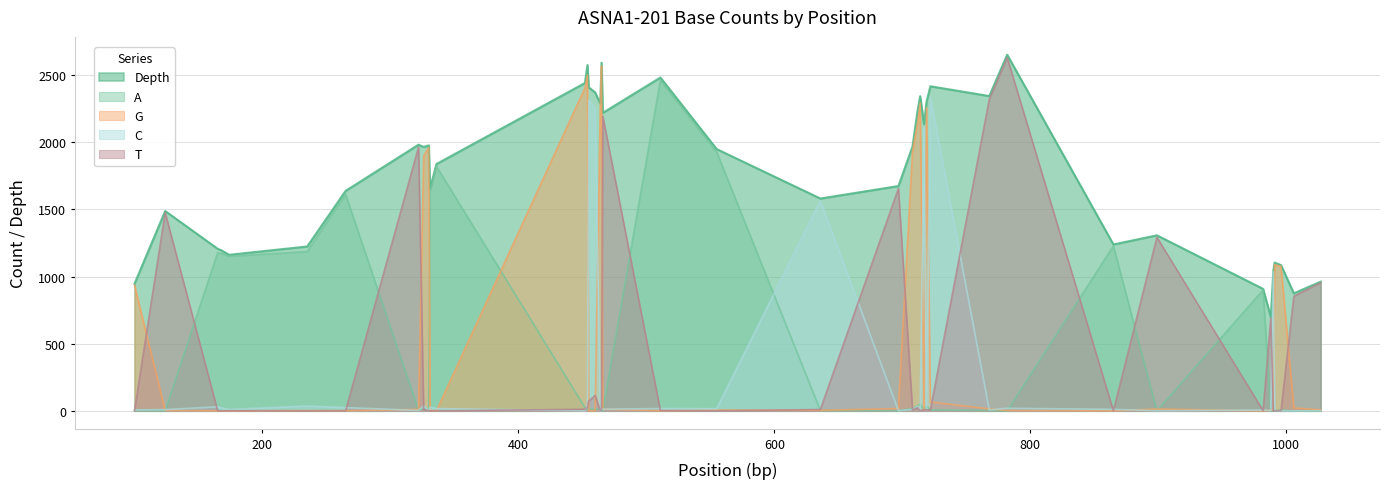

True or false: Depth and G intersect in this chart.

False